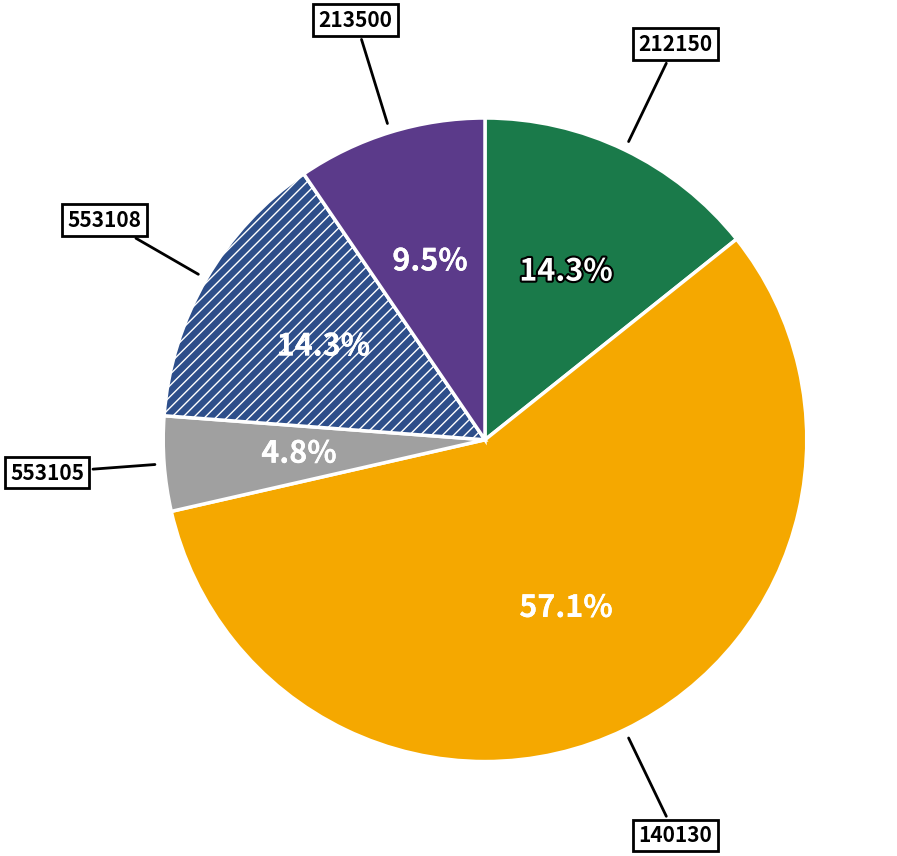

Do 553108 and 140130 together represent more than half of the pie?

Yes